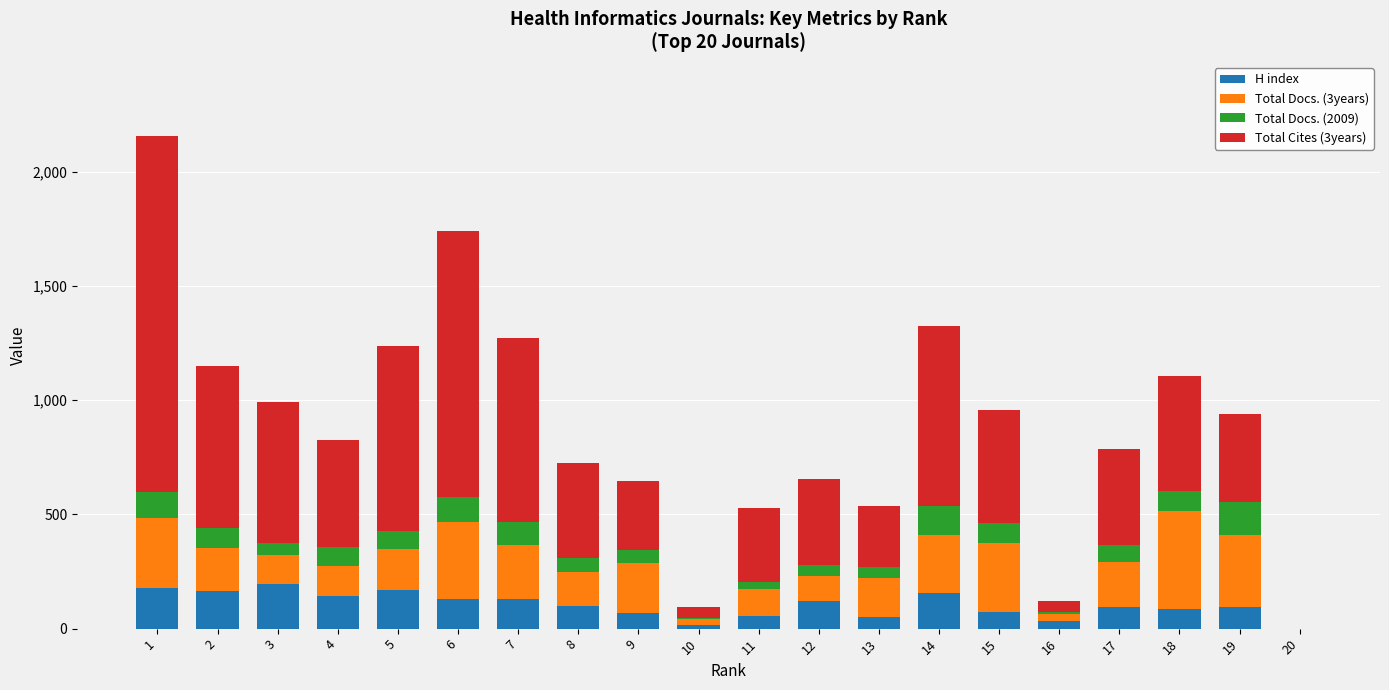

Does the chart contain stacked bars?

Yes